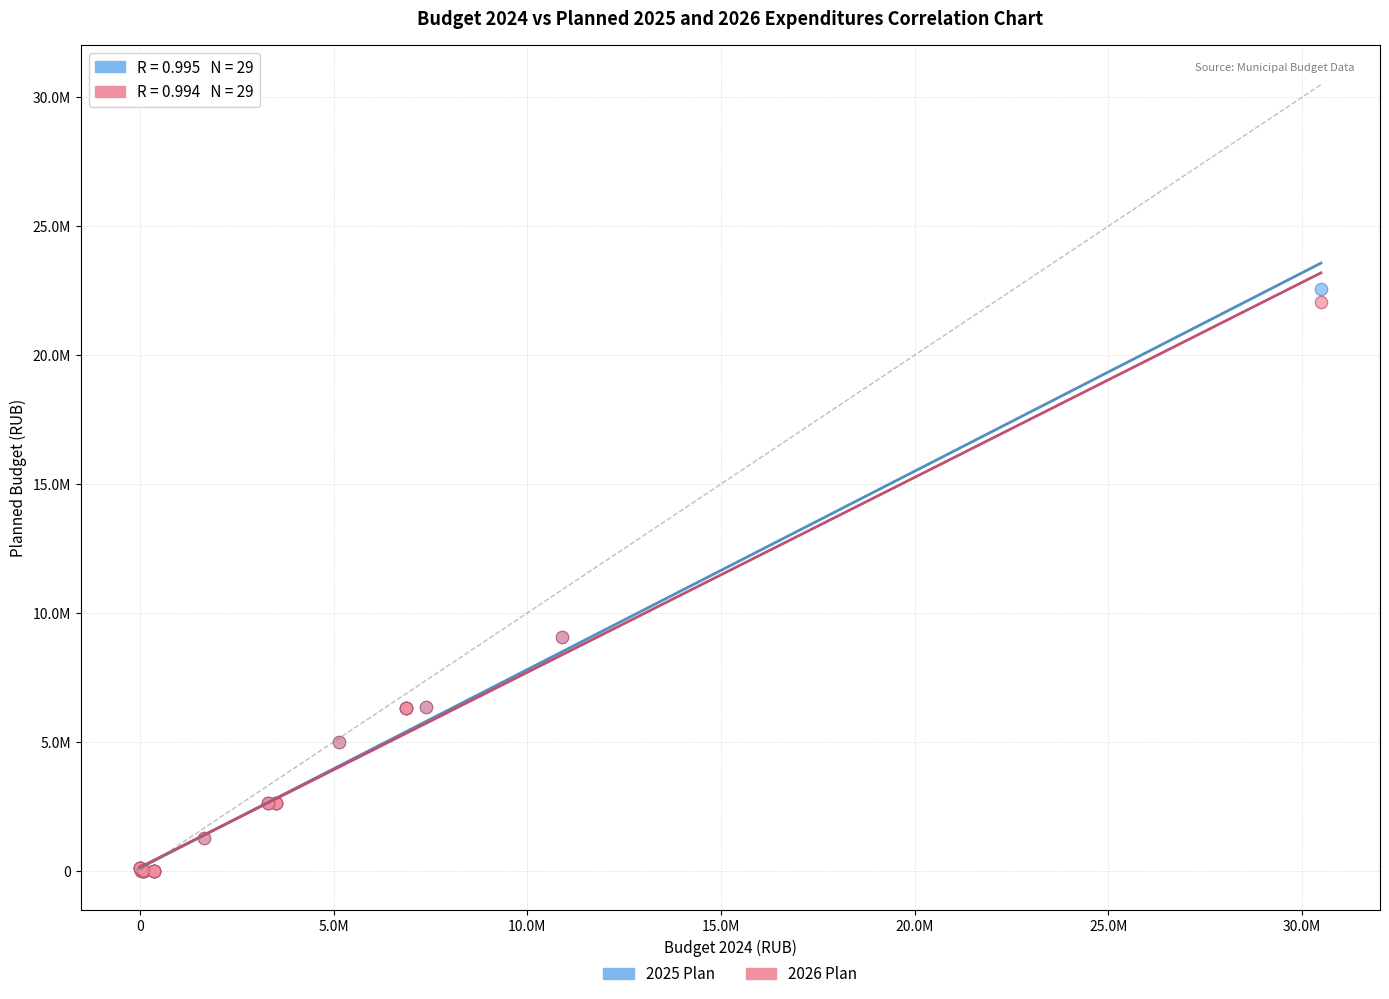

Which series reaches the maximum Y coordinate?

2025 Plan